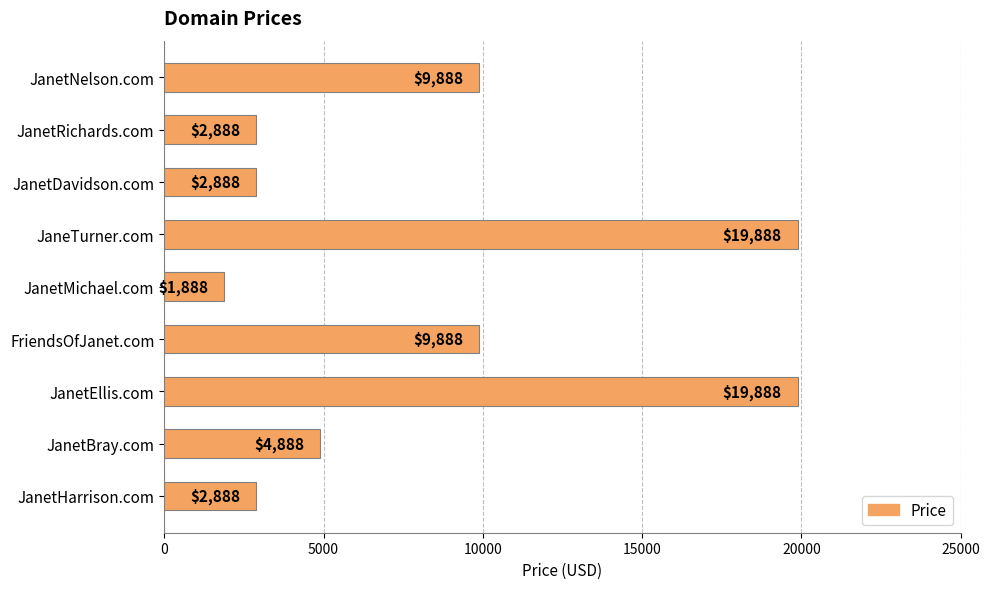

Read the value at JanetRichards.com, to the nearest 100.

2900